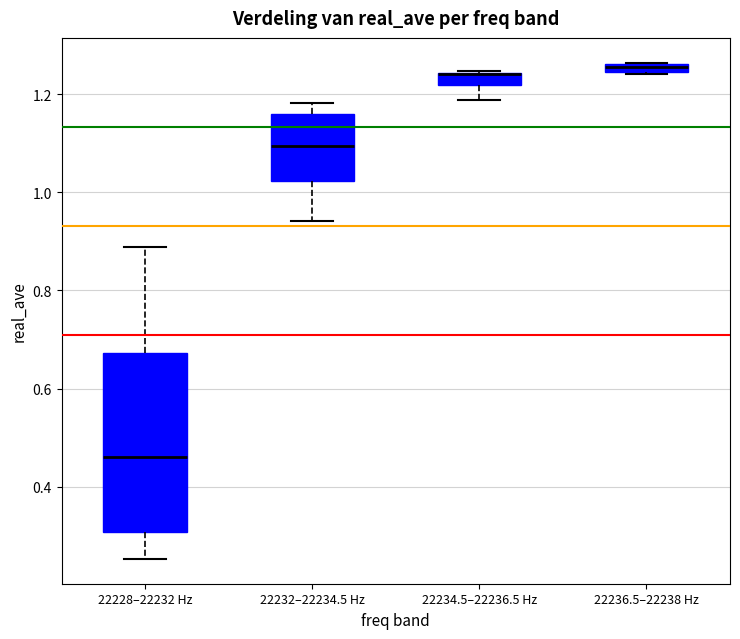

Which box is the tallest, from its lower edge to its upper edge?

22228–22232 Hz